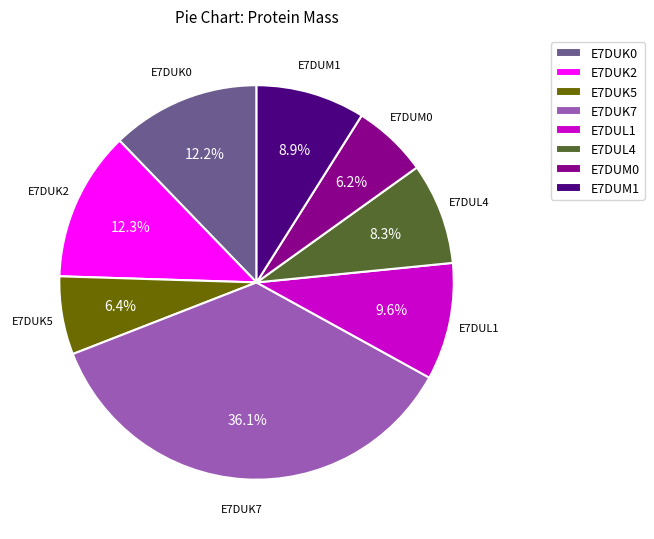

How many slices are in this pie chart?

8